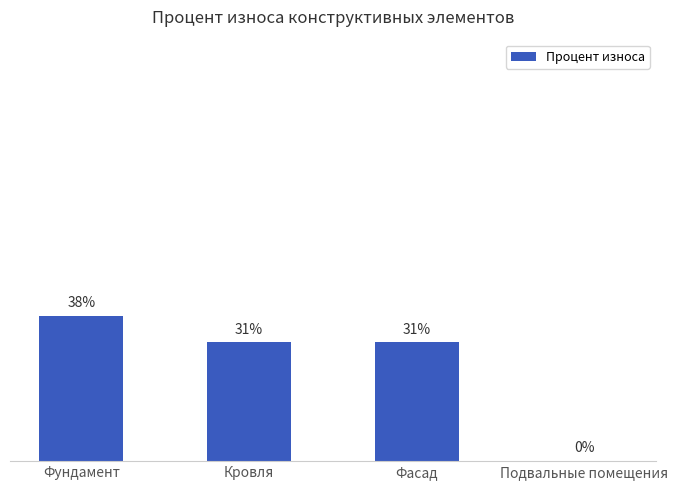

Between Кровля and Фундамент, which is larger?

Фундамент